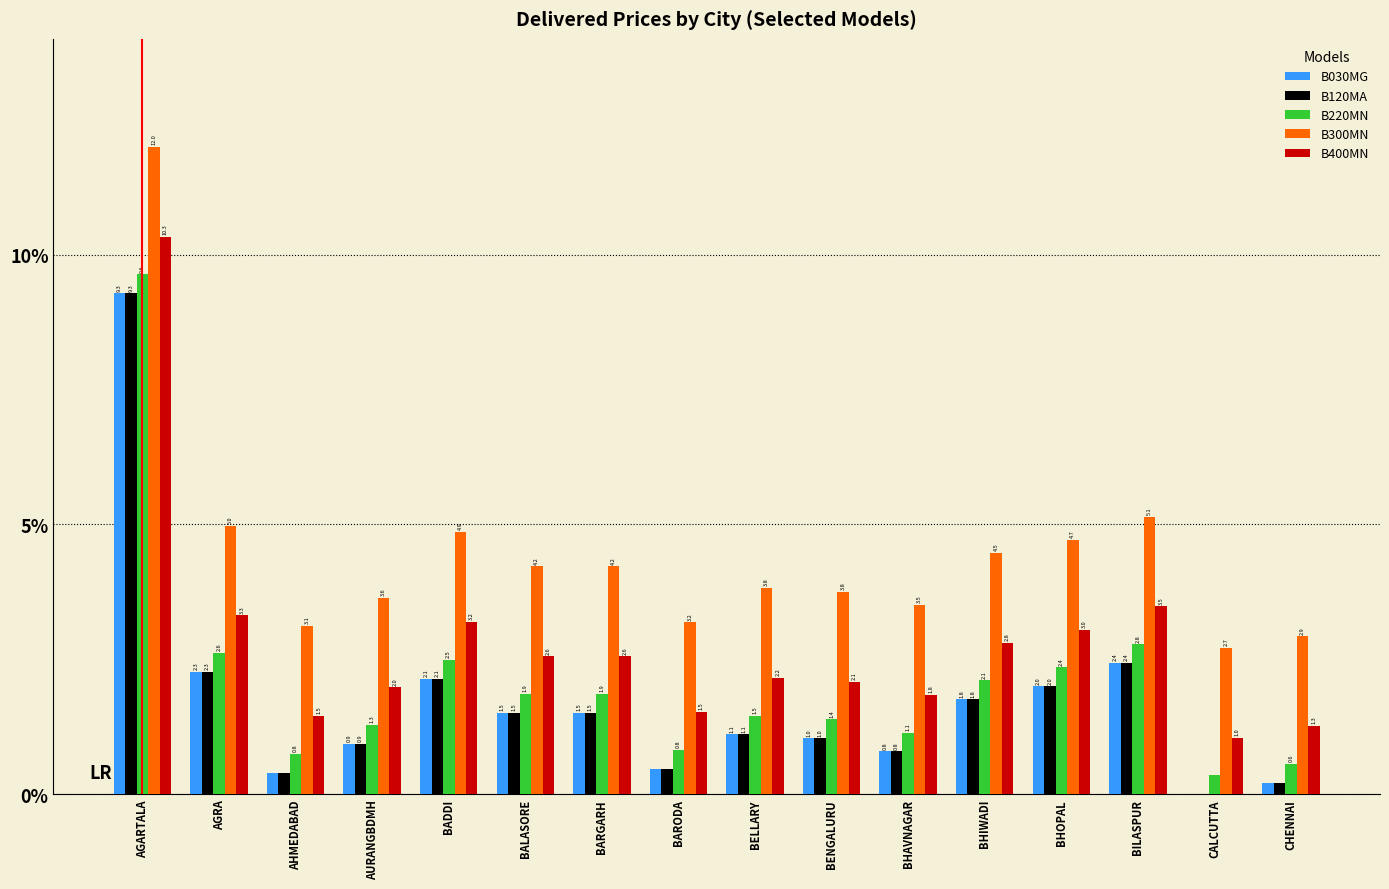

What is the sum of all B120MA values?

27.9